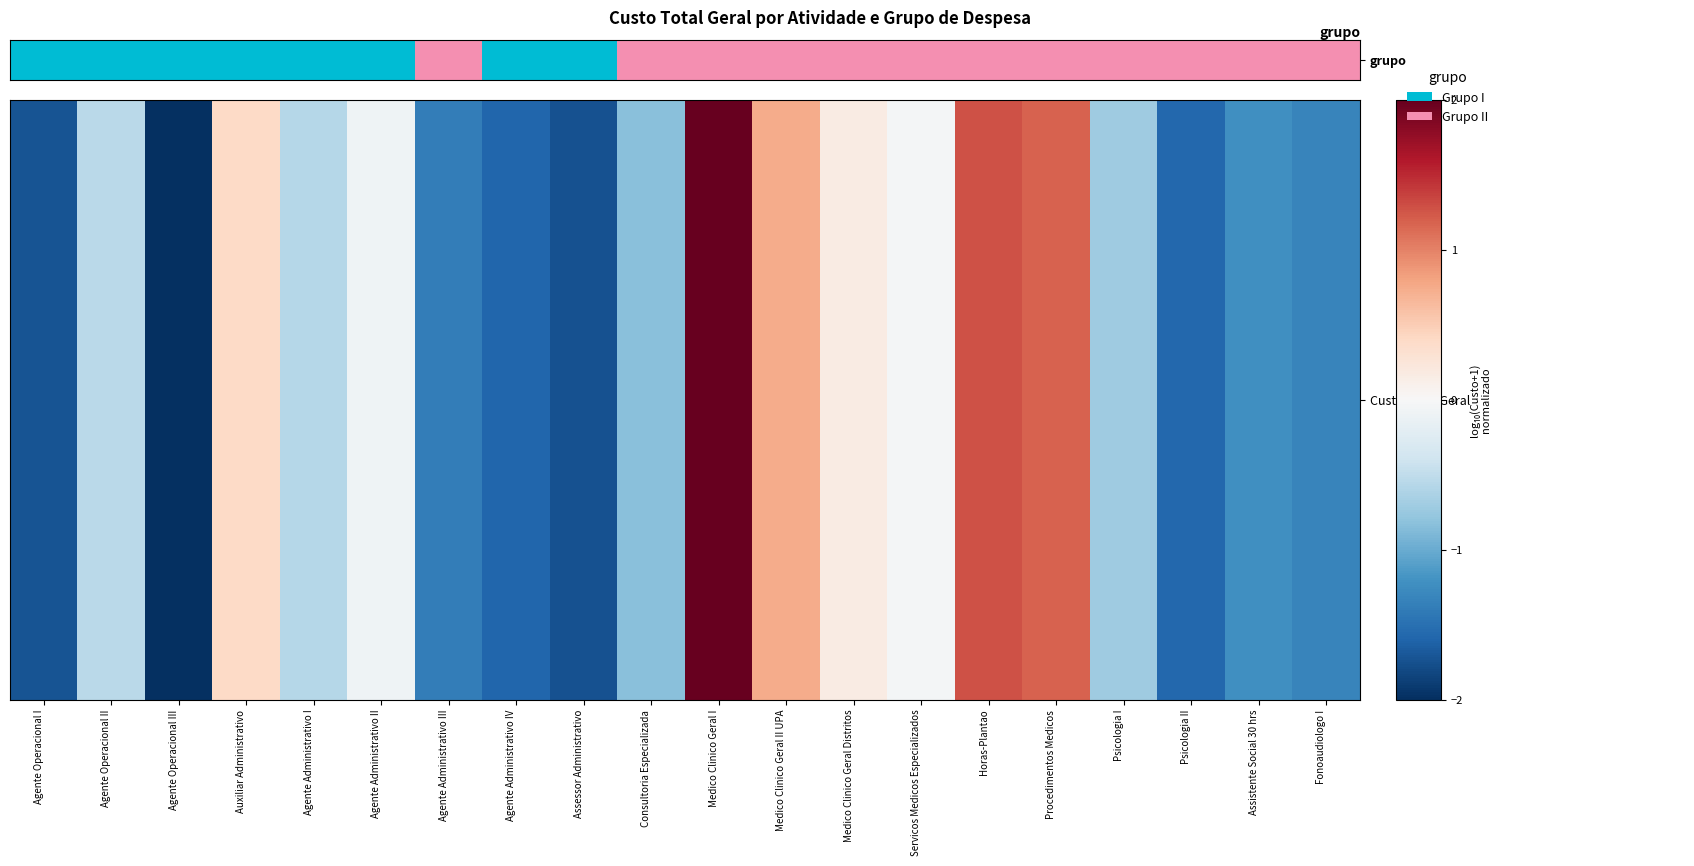

Rank the categories by value from lowest to highest.

Agente Operacional I, Agente Operacional II, Agente Operacional III, Auxiliar Administrativo, Agente Administrativo I, Agente Administrativo II, Agente Administrativo IV, Assessor Administrativo, Agente Administrativo III, Consultoria Especializada, Medico Clinico Geral I, Medico Clinico Geral II UPA, Medico Clinico Geral Distritos, Servicos Medicos Especializados, Horas-Plantao, Procedimentos Medicos, Psicologia I, Psicologia II, Assistente Social 30 hrs, Fonoaudiologo I